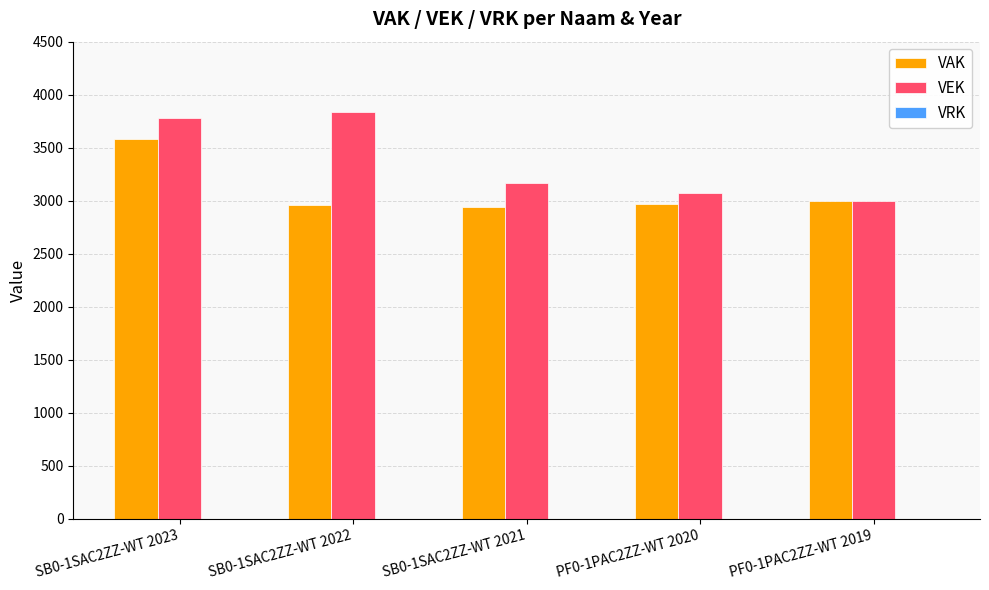

At which label does VEK first exceed 3164?

SB0-1SAC2ZZ-WT 2023